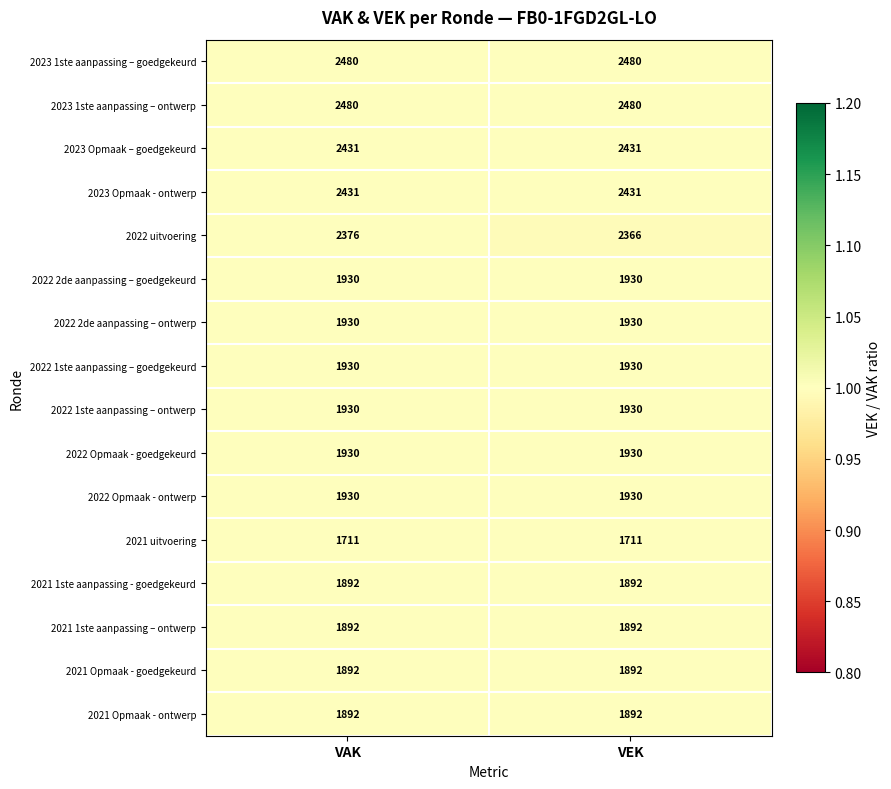

Count the number of categories in the chart.

2